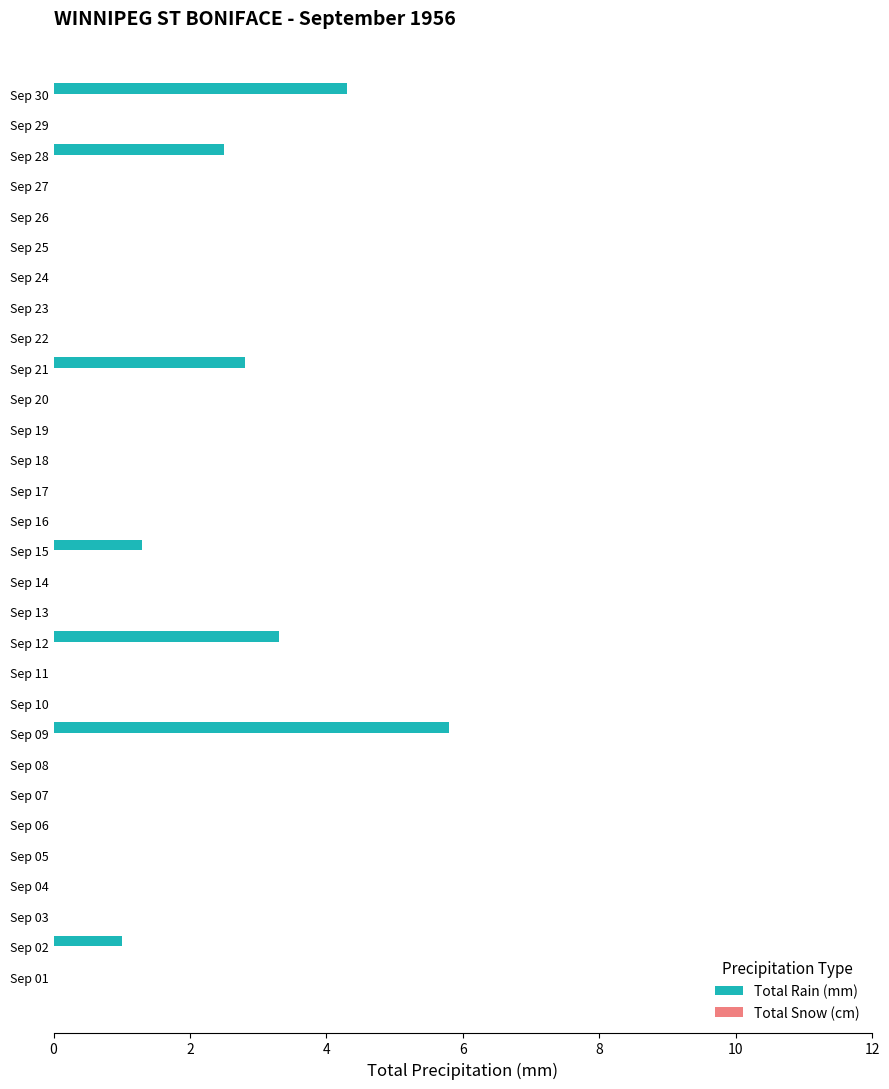

What is the sum of the values at Sep 11 and Sep 09?

5.8